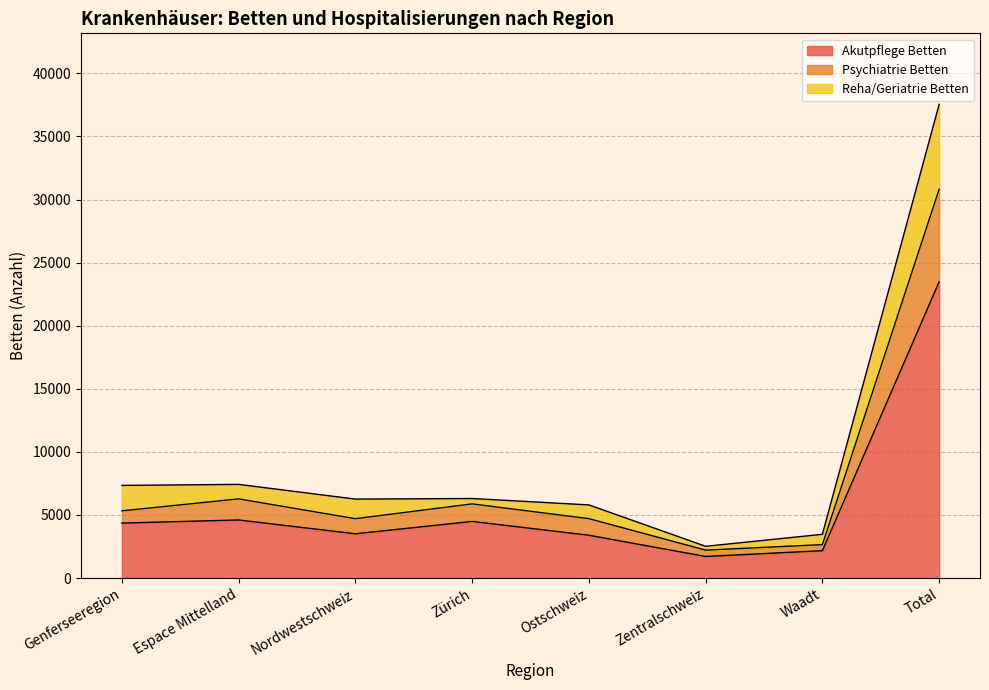

At which category is the sum across all series the highest?

Total